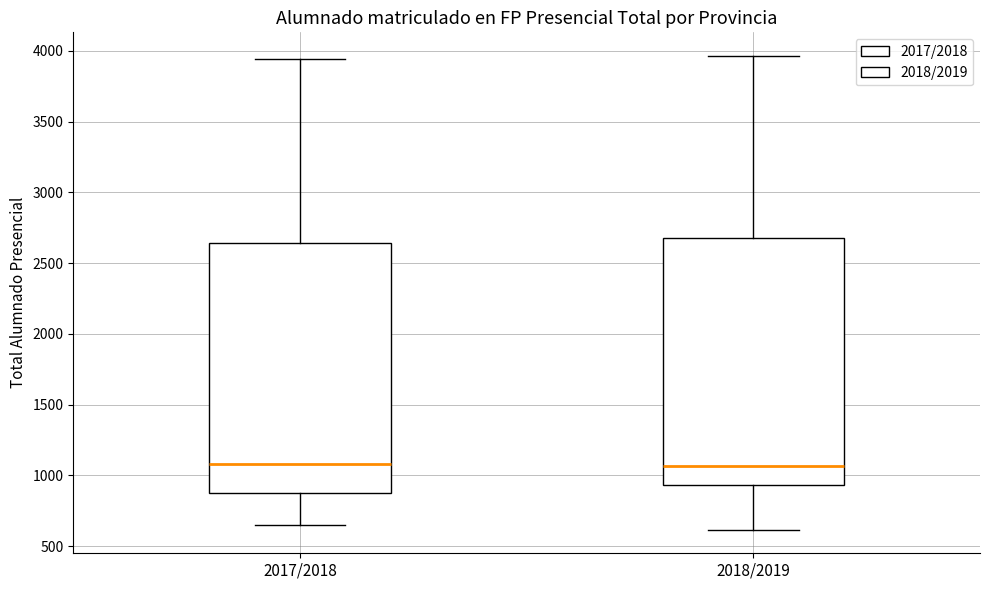

Where does the median line of the box for 2017/2018 sit on the y-axis? The values are not printed on the chart, so give them approximately, as read against the axis.

1100